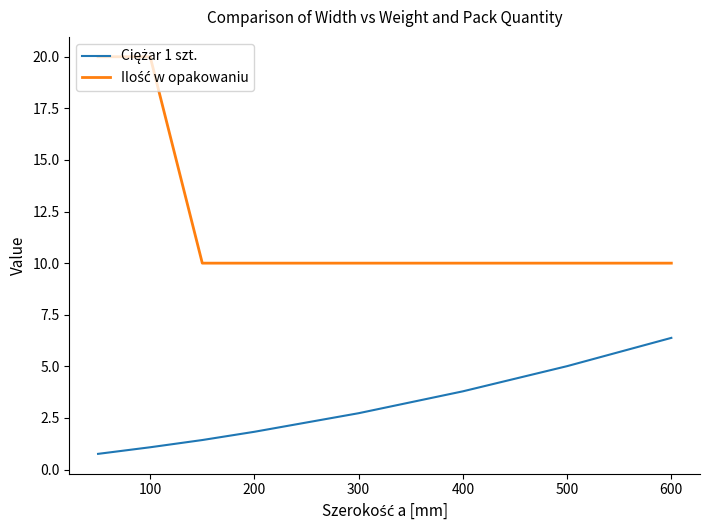

What is the minimum value shown in the chart?

0.8